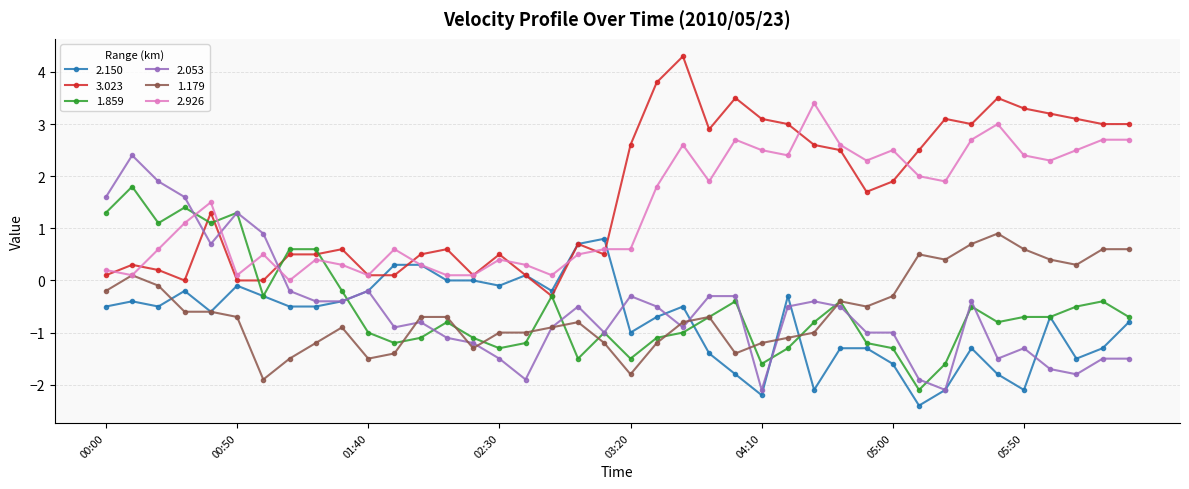

True or false: 2.926 and 1.859 cross at least once.

True